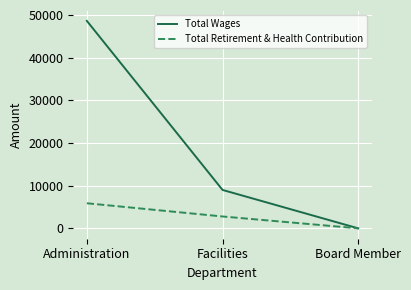

Does the chart have visible grid lines?

Yes